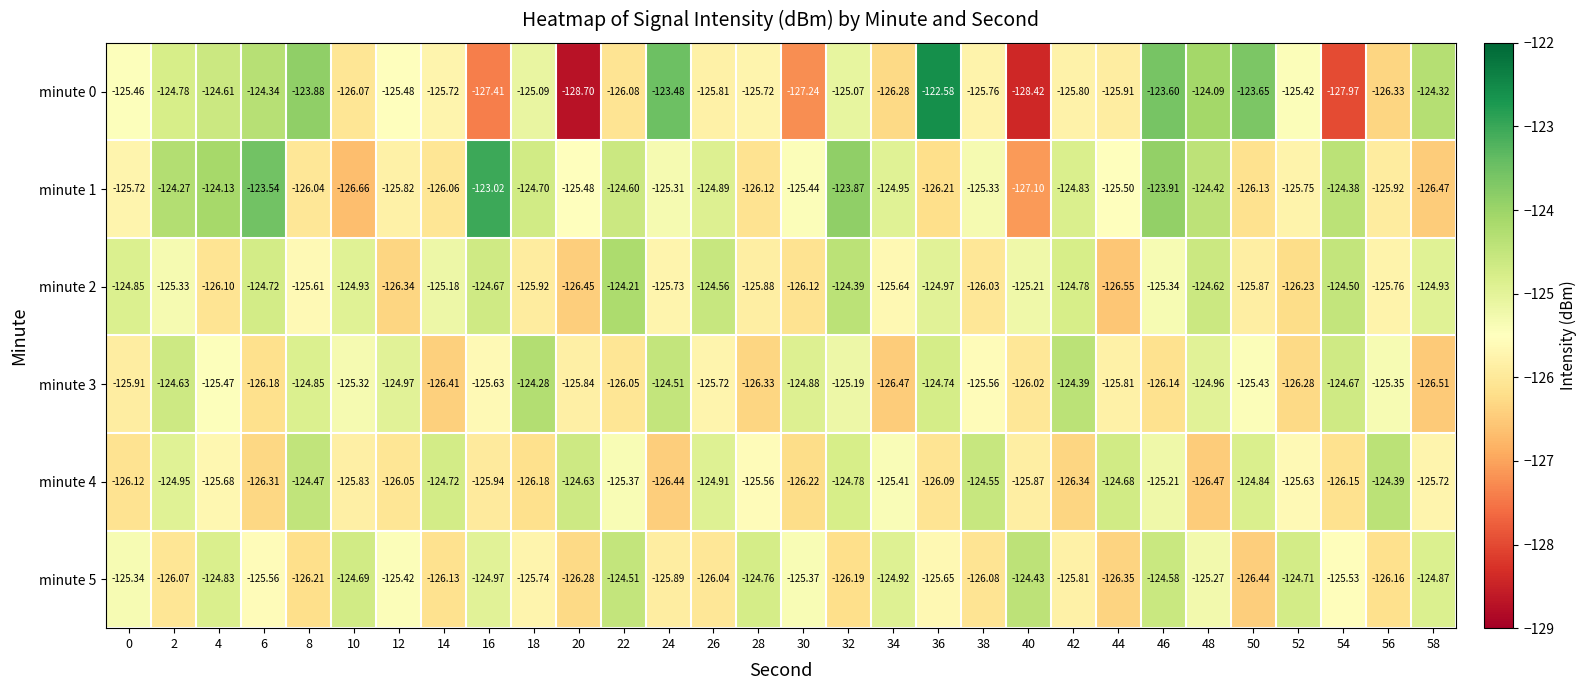

Is the value of minute 4 at 42 greater than the value of minute 3 at 54?

No